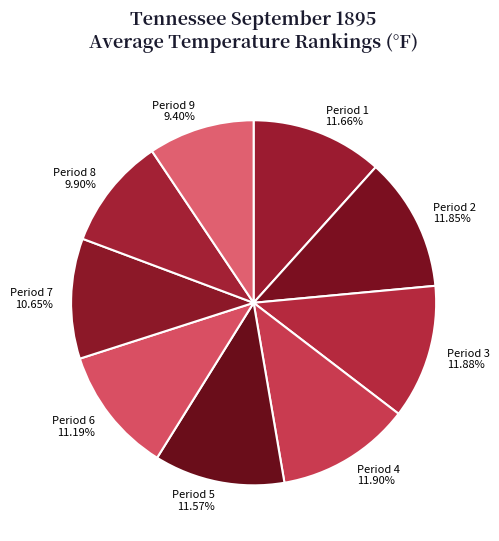

Approximately how many times larger is the value at Period 3 compared to Period 2?

1.0